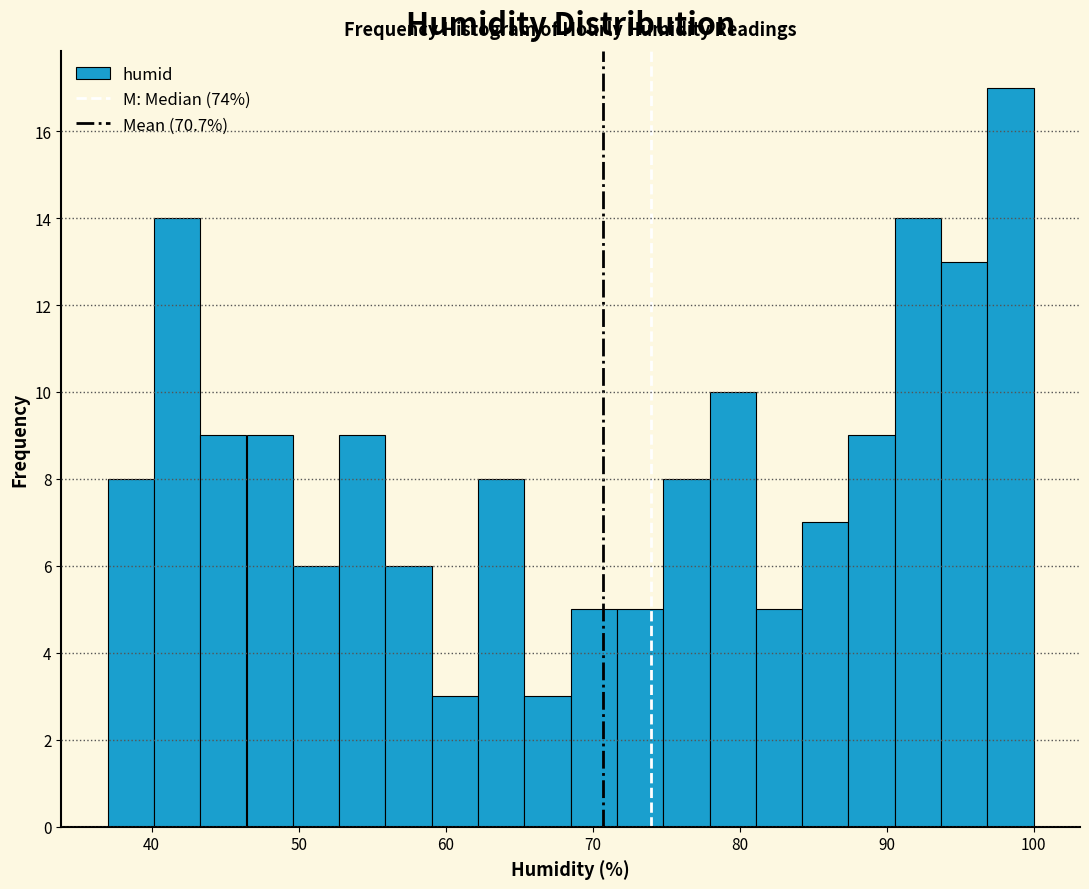

Around what value on the x-axis is the tallest bar? Give the approximate position of its centre, as read against the axis.

98